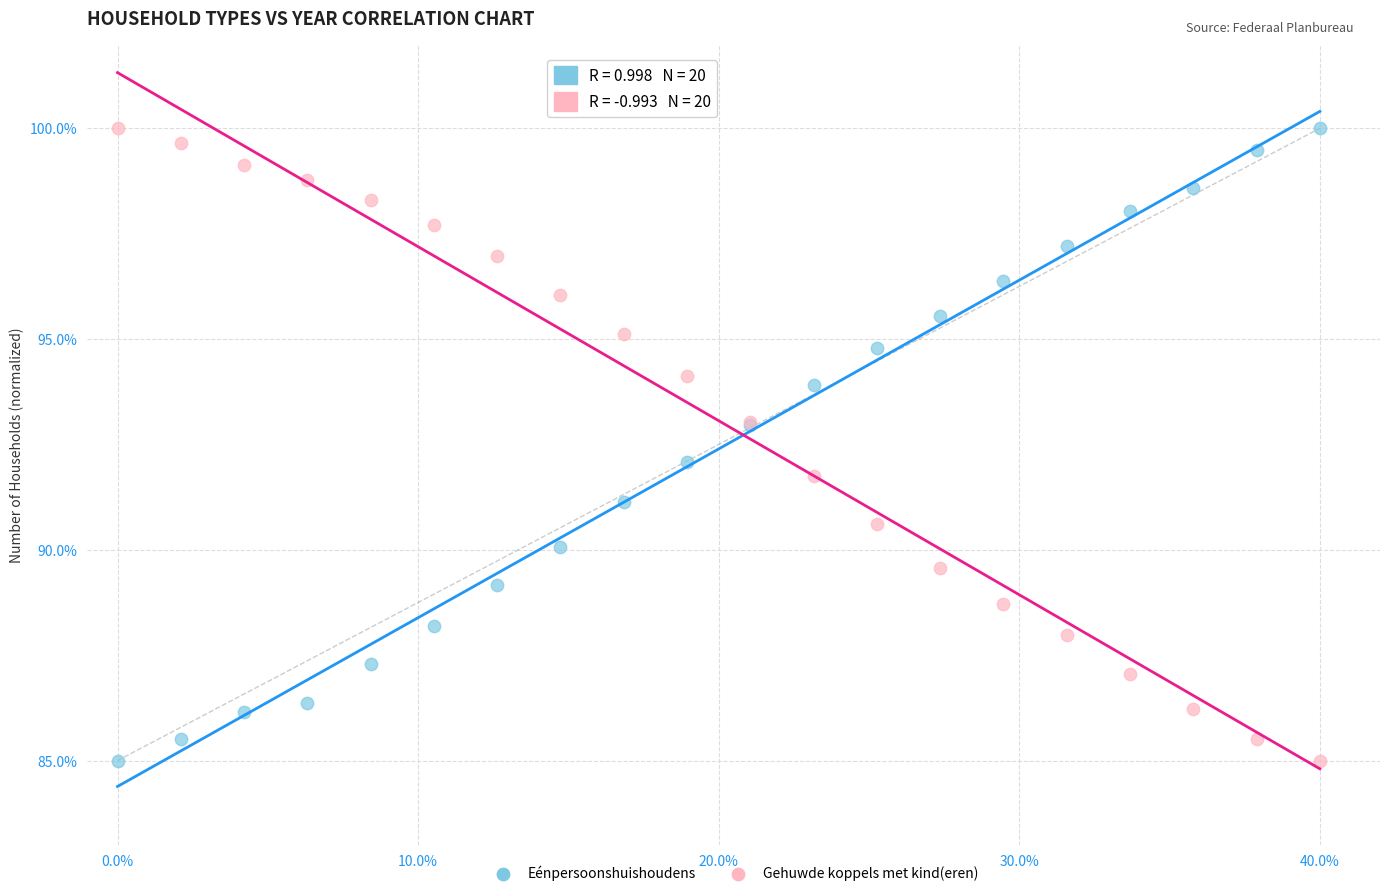

What is the X range (max minus min) for the scatter plot?

40.0